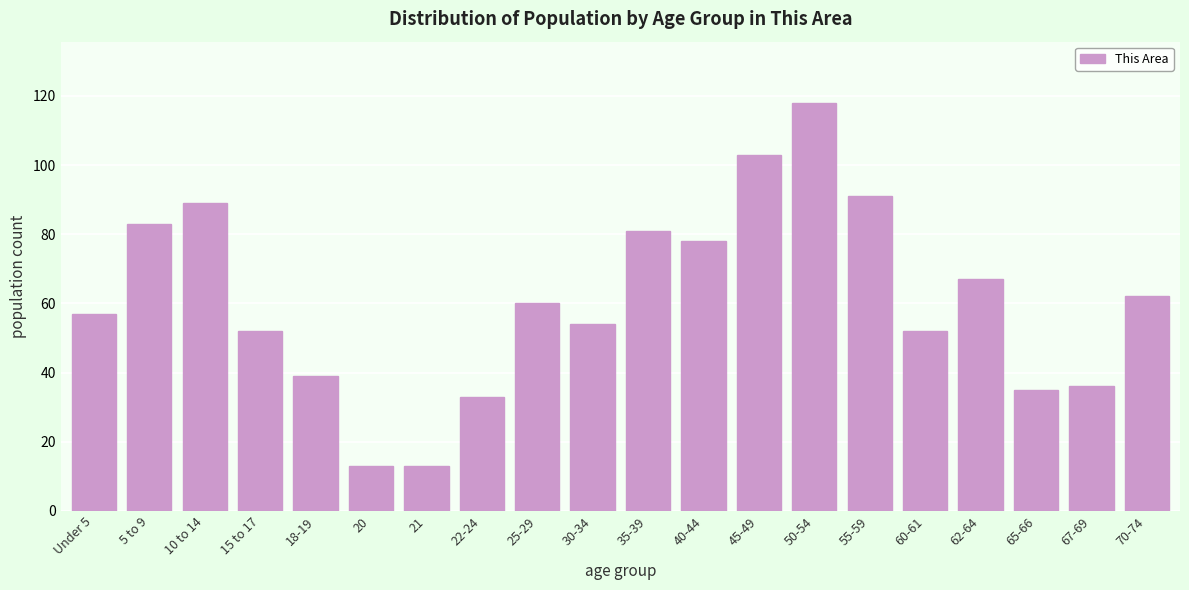

Reading right to left, what are all the values shown in this chart?

62	36	35	67	52	91	118	103	78	81	54	60	33	13	13	39	52	89	83	57